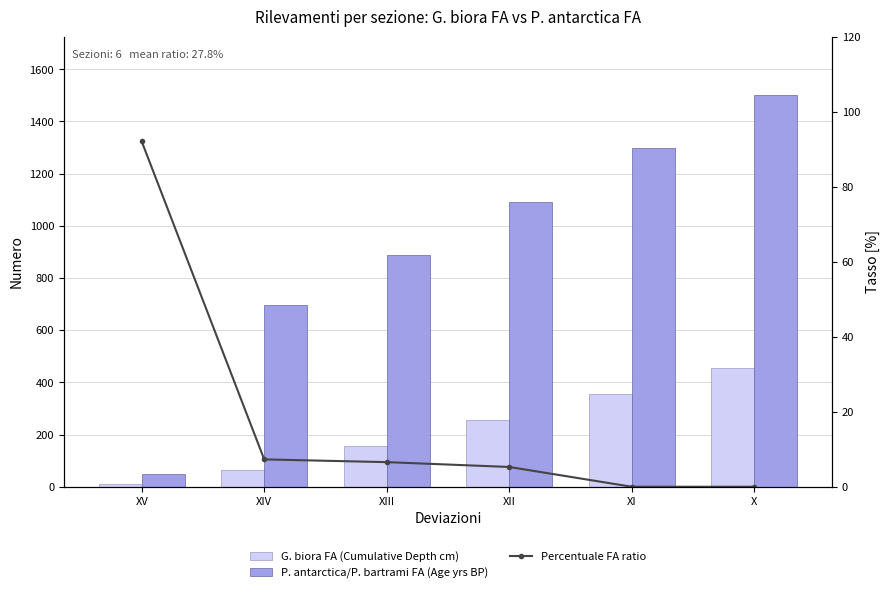

At which label does P. antarctica/P. bartrami FA (Age yrs BP) reach its peak?

X